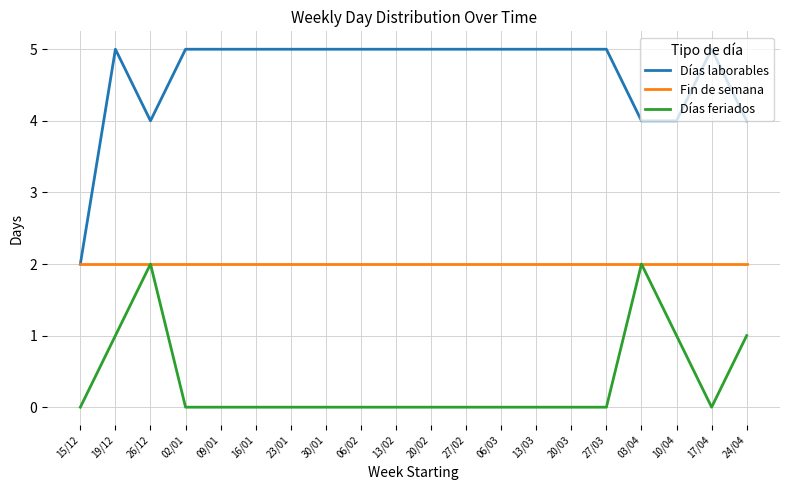

Reading left to right, list all the values displayed in this chart.

Días laborables: 15/12=2	19/12=5	26/12=4	02/01=5	09/01=5	16/01=5	23/01=5	30/01=5	06/02=5	13/02=5	20/02=5	27/02=5	06/03=5	13/03=5	20/03=5	27/03=5	03/04=4	10/04=4	17/04=5	24/04=4
Fin de semana: 15/12=2	19/12=2	26/12=2	02/01=2	09/01=2	16/01=2	23/01=2	30/01=2	06/02=2	13/02=2	20/02=2	27/02=2	06/03=2	13/03=2	20/03=2	27/03=2	03/04=2	10/04=2	17/04=2	24/04=2
Días feriados: 15/12=0	19/12=1	26/12=2	02/01=0	09/01=0	16/01=0	23/01=0	30/01=0	06/02=0	13/02=0	20/02=0	27/02=0	06/03=0	13/03=0	20/03=0	27/03=0	03/04=2	10/04=1	17/04=0	24/04=1